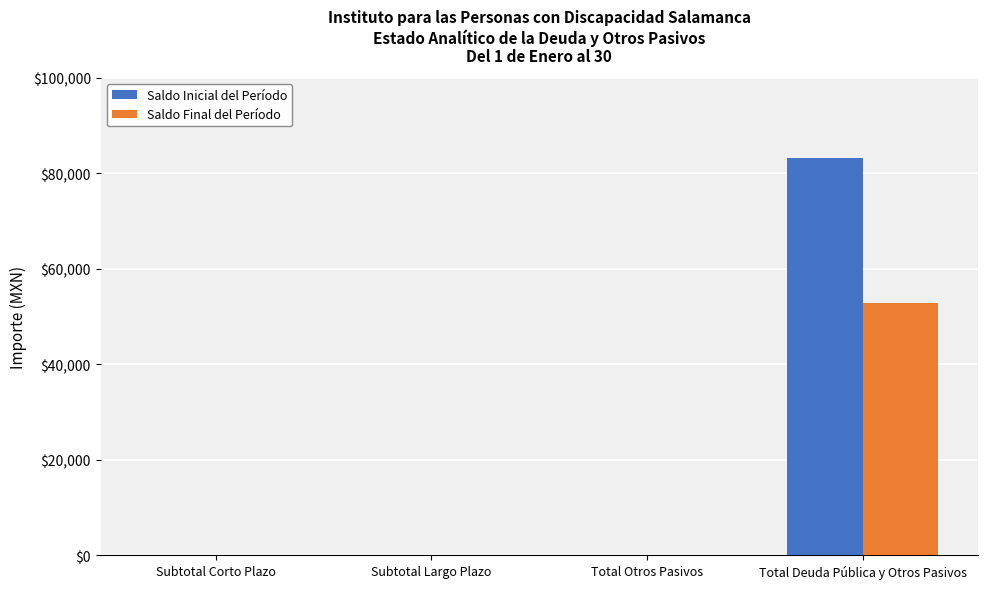

The value of Saldo Final del Período at Total Otros Pasivos is 0.0. True or false?

True